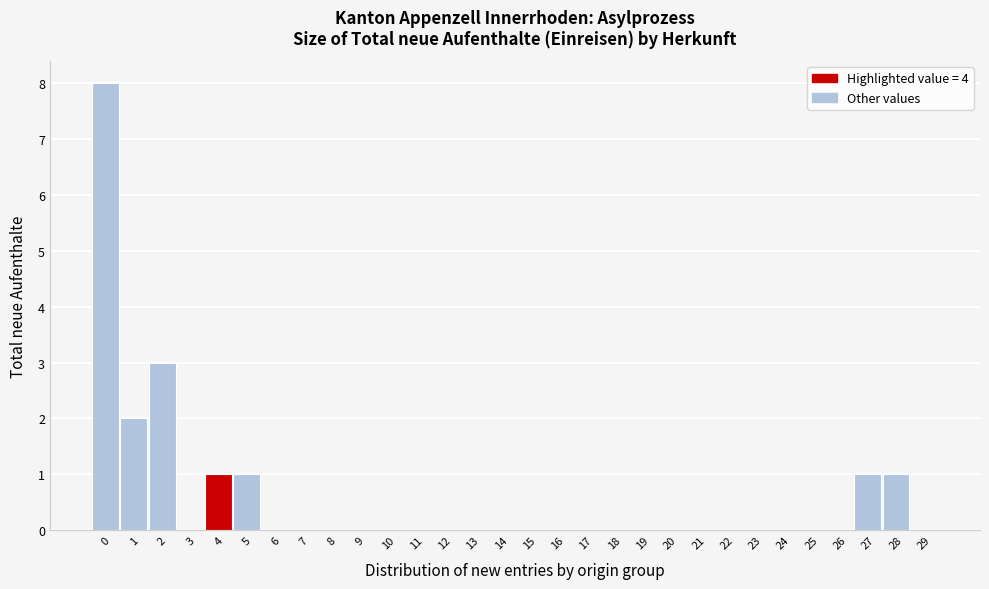

Reading left to right, transcribe this chart: for each bar, give the range it covers on the x-axis and its height. The values are not printed on the chart, so give them approximately, as read against the axis.

-0.5 to 0.5: 8
0.5 to 1.5: 2
1.5 to 2.5: 3
2.5 to 3.5: 0
3.5 to 4.5: 1
4.5 to 5.5: 1
5.5 to 6.5: 0
6.5 to 7.5: 0
7.5 to 8.5: 0
8.5 to 9.5: 0
9.5 to 10.5: 0
10.5 to 11.5: 0
11.5 to 12.5: 0
12.5 to 13.5: 0
13.5 to 14.5: 0
14.5 to 15.5: 0
15.5 to 16.5: 0
16.5 to 17.5: 0
17.5 to 18.5: 0
18.5 to 19.5: 0
19.5 to 20.5: 0
20.5 to 21.5: 0
21.5 to 22.5: 0
22.5 to 23.5: 0
23.5 to 24.5: 0
24.5 to 25.5: 0
25.5 to 26.5: 0
26.5 to 27.5: 1
27.5 to 28.5: 1
28.5 to 29.5: 0